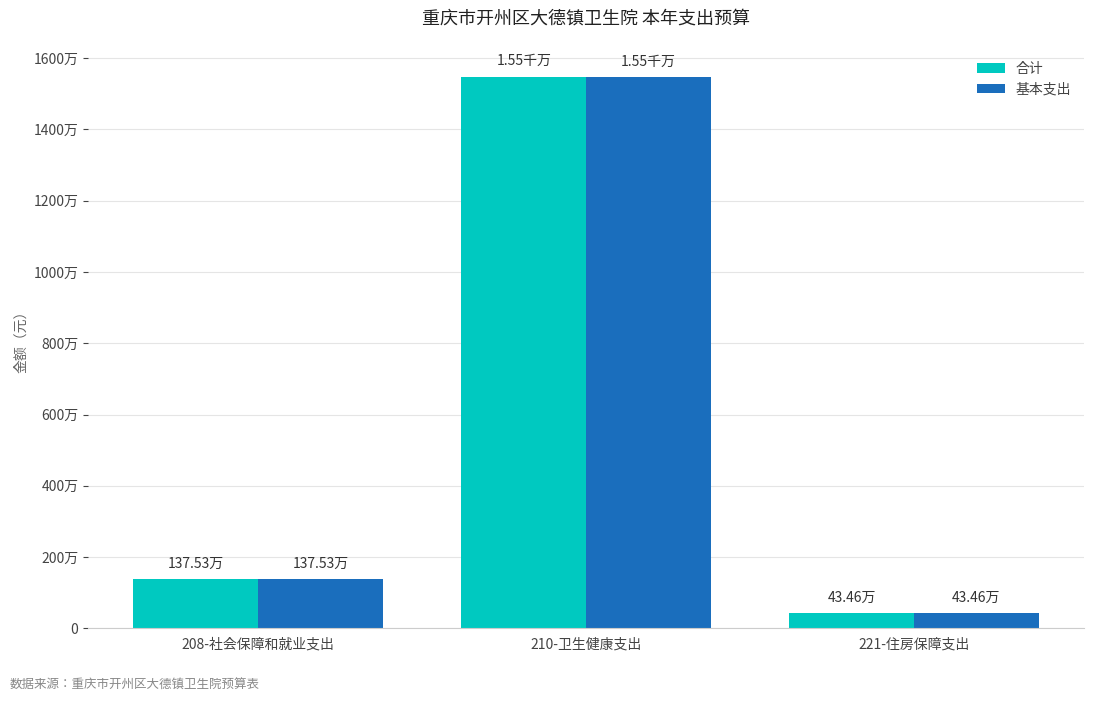

Between 210-卫生健康支出 and 208-社会保障和就业支出, which is larger?

210-卫生健康支出